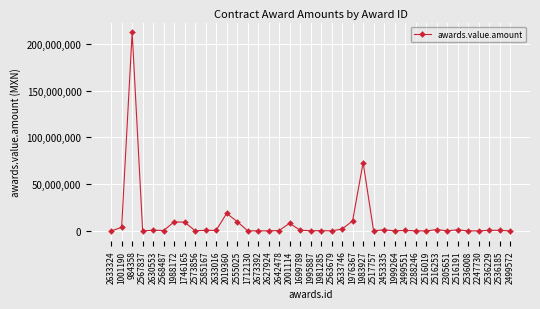

What is the average value?

9464865.0